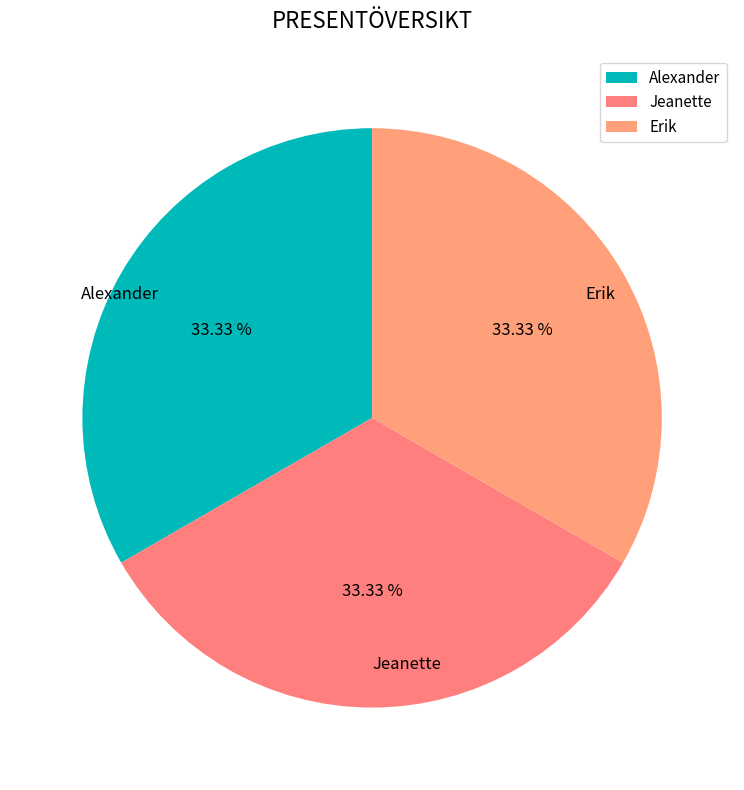

Does any single category account for the majority?

No